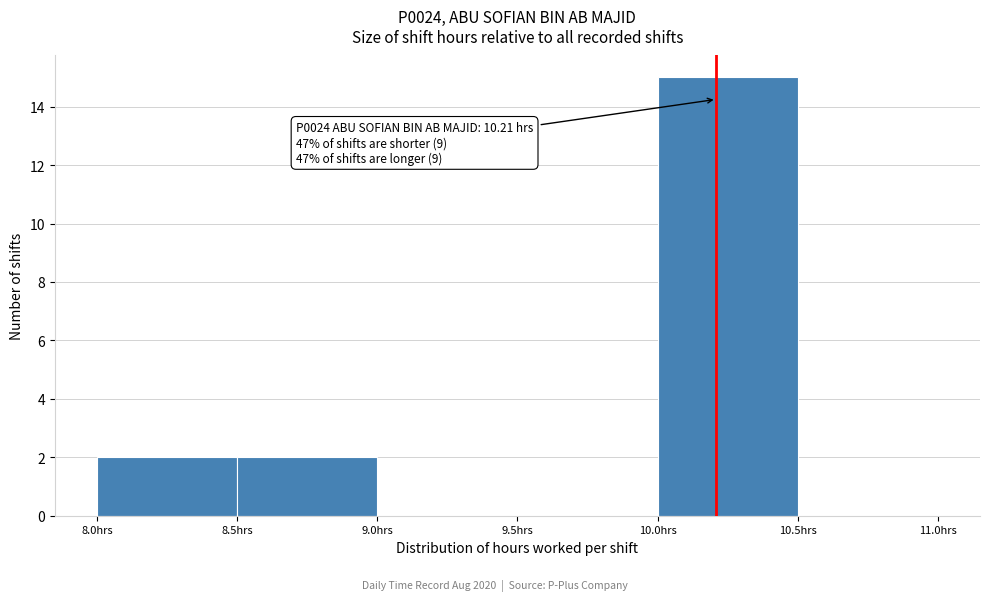

Over which range of the x-axis is the bar tallest?

10.0 to 10.5